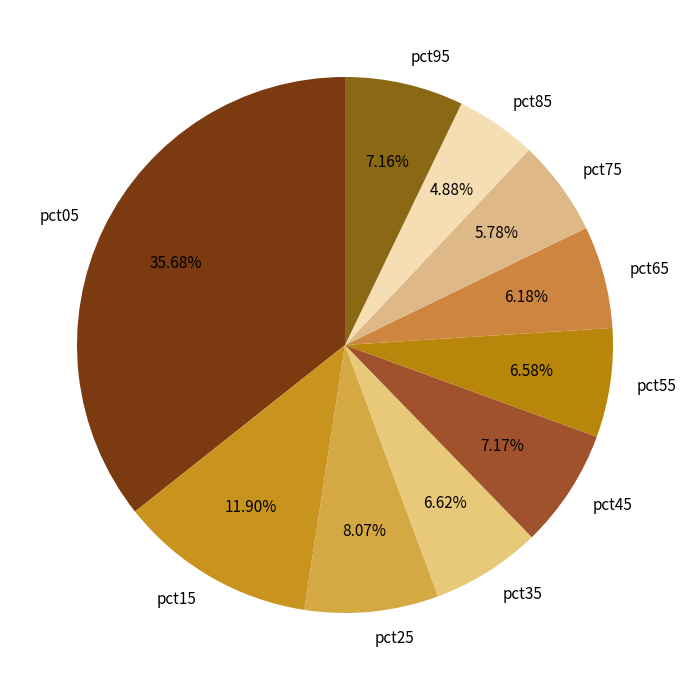

Is there a majority slice in this chart?

No